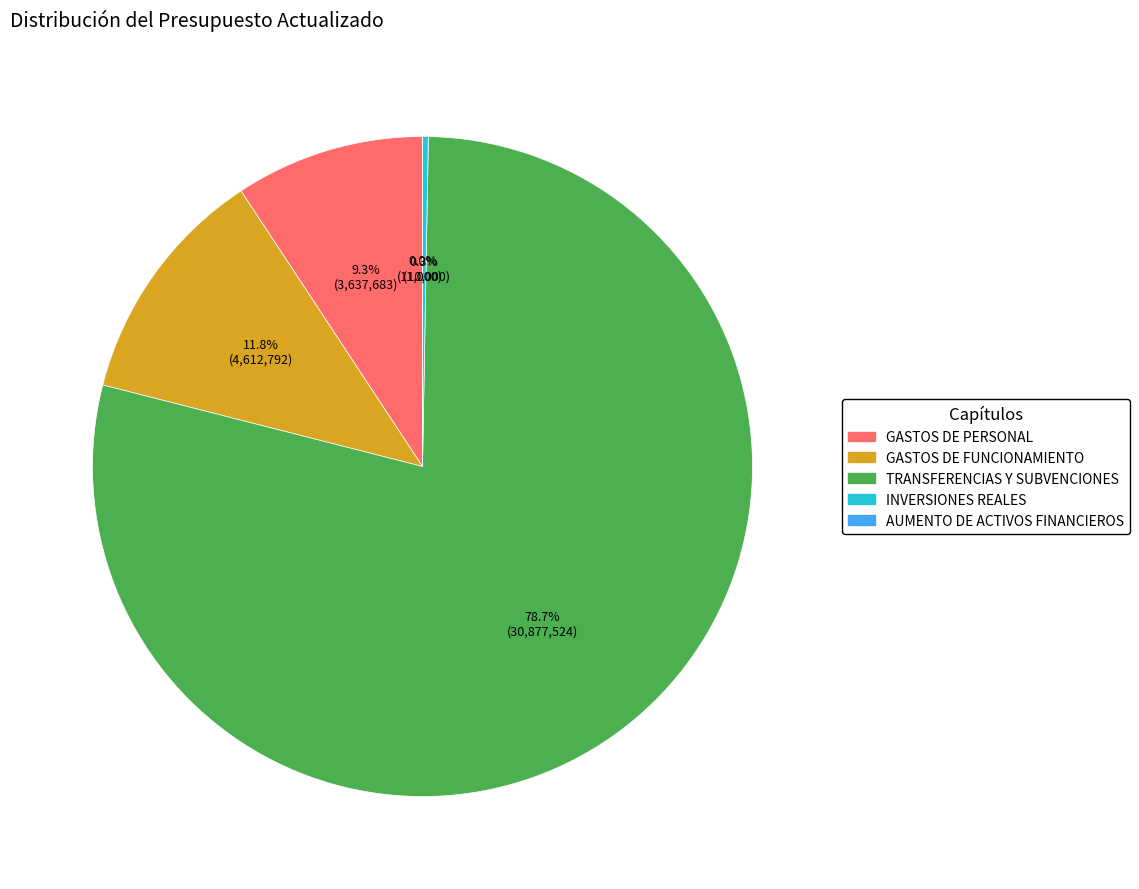

Is there a majority slice in this chart?

Yes